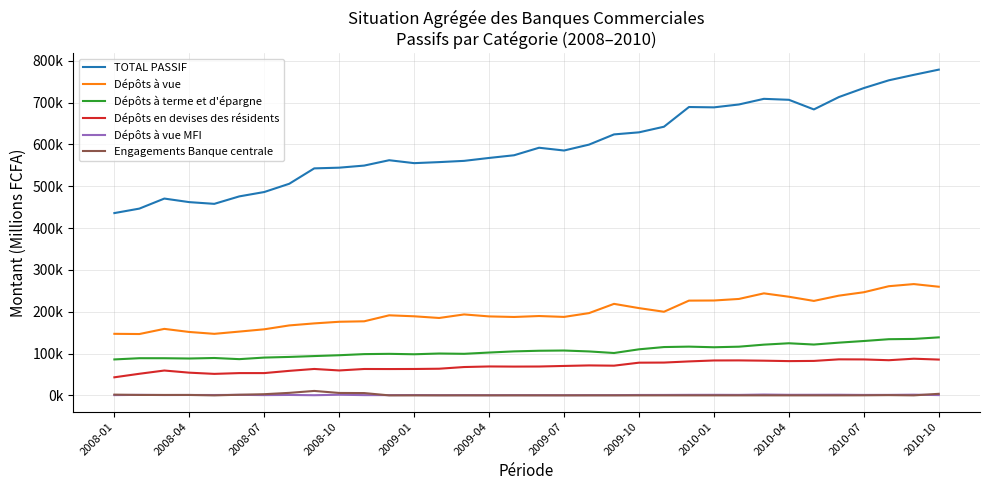

Reading left to right, transcribe all the data shown in this chart.

TOTAL PASSIF: 435770.7	446462.4	470465.8	461936.9	457825.8	475667.0	486123.8	505838.8	542629.3	544312.8	549329.9	562129.6	555139.6	557612.7	560599.2	567567.0	573996.2	591958.0	585321.2	599443.5	623847.6	628783.2	642214.0	689310.7	688497.9	695384.5	708857.3	706562.8	683558.7	713101.6	734625.2	753166.5	766218.5	778696.2
Dépôts à vue: 147133.2	146632.8	158956.1	151552.4	147094.6	152474.2	157957.4	167207.0	172053.9	175966.6	177066.0	191381.5	189029.3	185013.2	193487.0	188760.3	187407.8	189677.5	187572.4	196651.8	218751.3	208587.4	199910.8	226504.3	226785.7	230514.8	243881.8	235781.1	225789.7	238376.8	246537.7	260957.2	266036.5	259715.0
Dépôts à terme et d'épargne: 85917.5	88840.8	88787.5	88117.1	89354.3	86596.6	90365.2	91903.9	93967.9	95961.4	98628.9	99287.0	98273.0	100057.7	99341.6	102392.6	105164.2	106663.6	107222.4	105039.9	101272.9	110084.7	115495.1	116535.9	115031.5	116386.2	121262.0	124560.4	121514.3	126025.8	129963.0	134263.9	134944.7	138672.1
Dépôts en devises des résidents: 43196.1	51628.9	59399.8	54265.9	51391.6	53258.2	53263.3	58606.8	63151.7	59571.2	63066.3	62929.0	63088.0	63707.0	67743.0	69117.3	68803.4	68982.7	70338.3	71610.8	70998.7	78159.5	78415.1	81175.3	83433.4	83596.4	82919.4	81903.4	82362.1	86114.9	85926.4	84036.0	87639.6	85571.4
Dépôts à vue MFI: 644.9	1226.9	798.5	944.9	872.8	1239.0	635.6	1006.6	383.4	1511.7	606.3	603.5	822.1	513.1	596.5	473.5	585.6	509.4	397.7	571.1	567.2	937.2	1000.6	1234.9	1327.3	1141.8	1962.6	1355.7	1393.5	1492.0	1078.4	1163.6	1671.4	689.6
Engagements Banque centrale: 1804.0	1000.0	1000.0	1000.0	0.0	1474.9	2806.3	6000.0	10622.1	5778.8	5508.8	0.0	0.0	0.0	0.0	0.0	0.0	0.0	0.0	0.0	0.0	0.0	0.0	0.0	0.0	0.0	30.6	0.0	0.0	0.0	127.1	598.6	0.0	3740.2